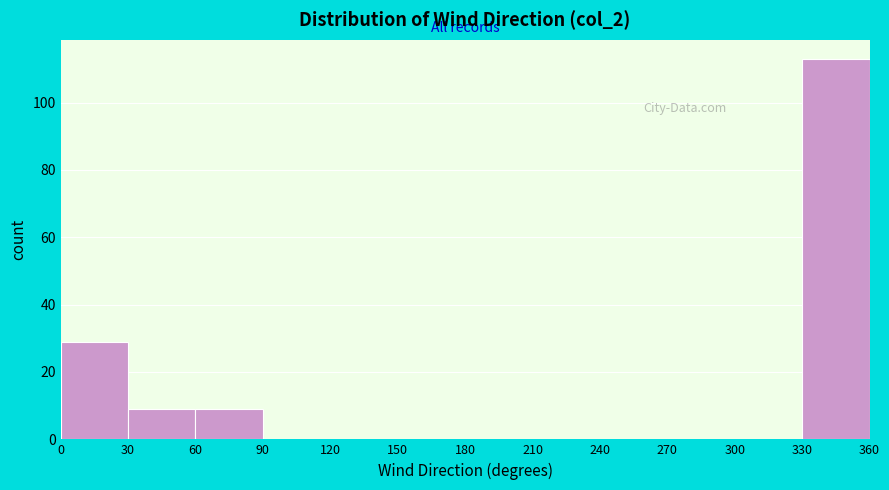

What is the height of the bar covering 60 to 90 on the x-axis? The values are not printed on the chart, so give them approximately, as read against the axis.

10